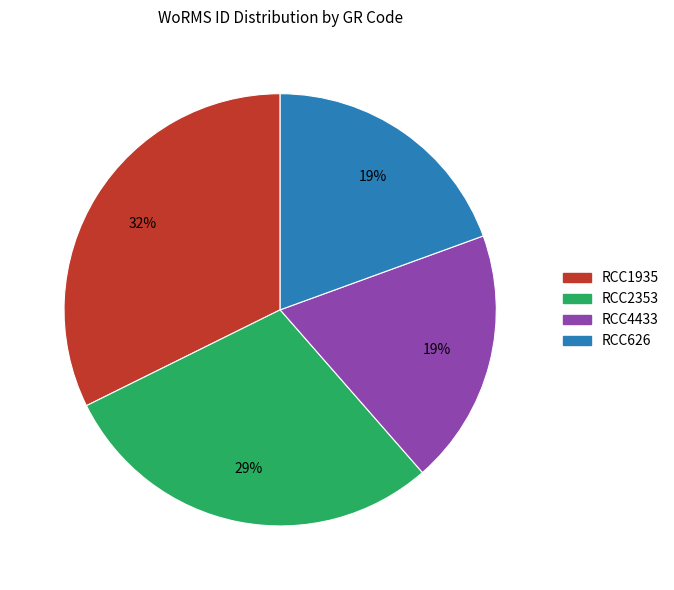

Does any single category account for the majority?

No